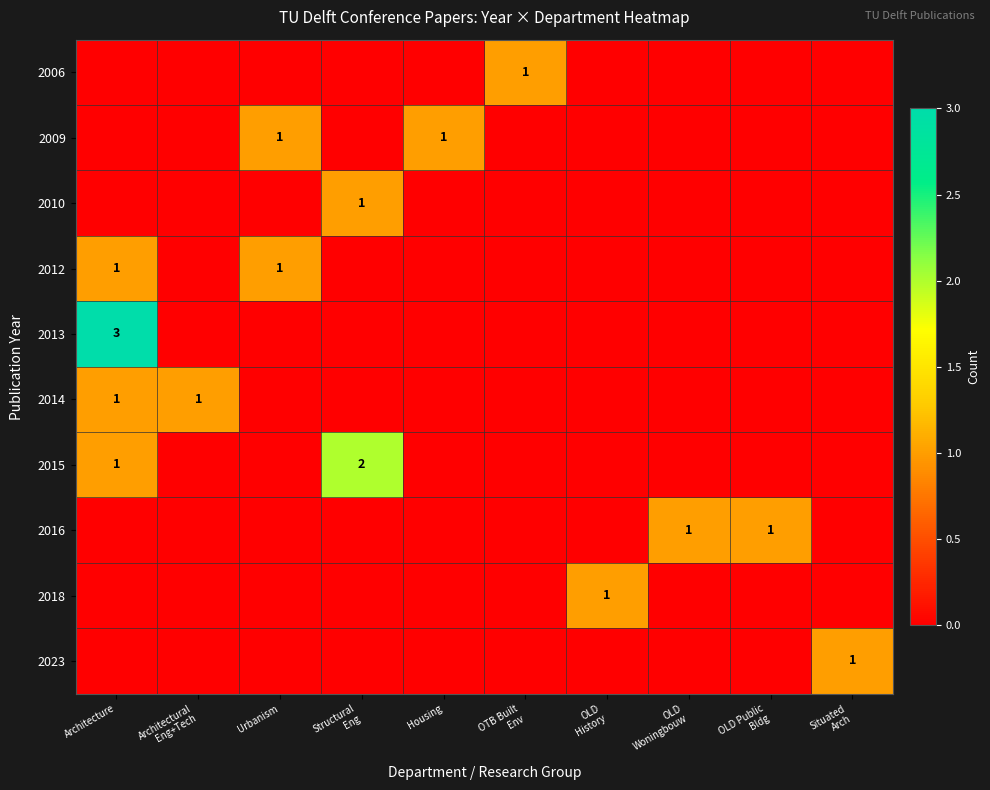

What is the difference between the maximum and minimum values in the 2006 series?

1